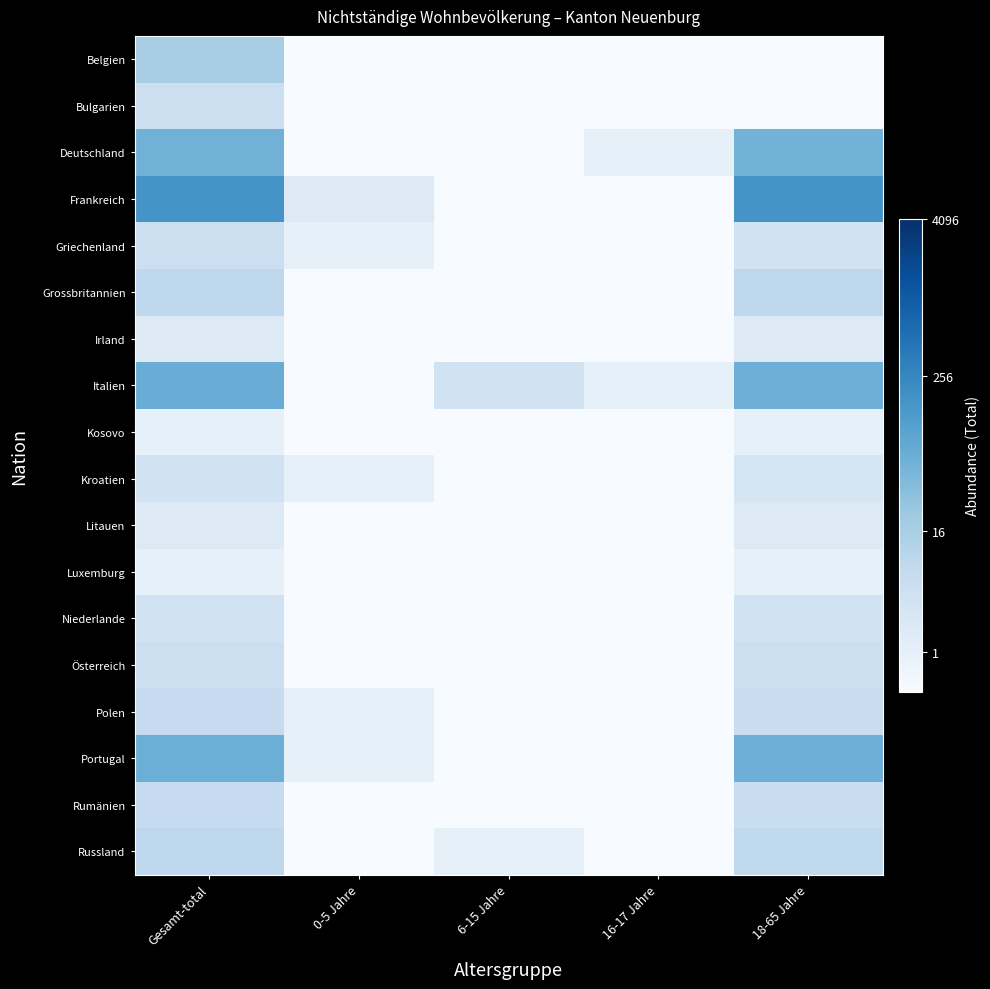

At which category is the sum across all series the highest?

Gesamt-total